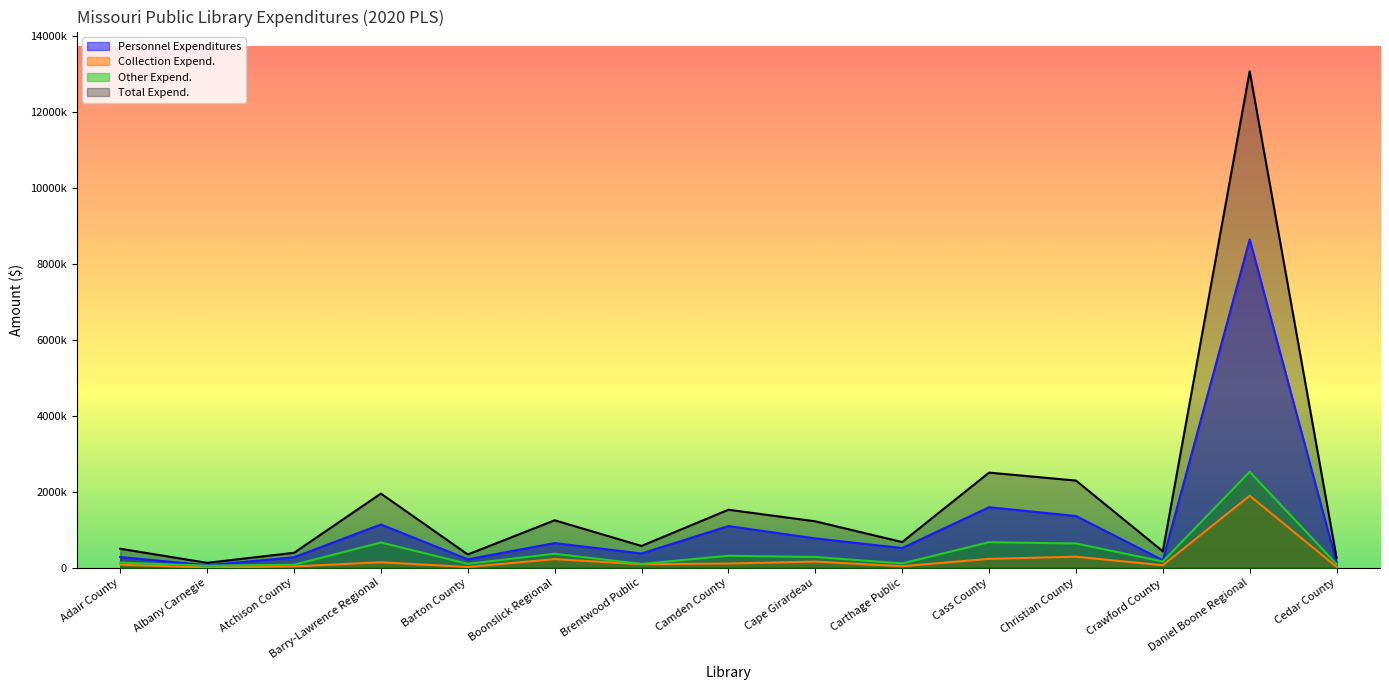

What is the label of the 2nd point from the right?

Daniel Boone Regional